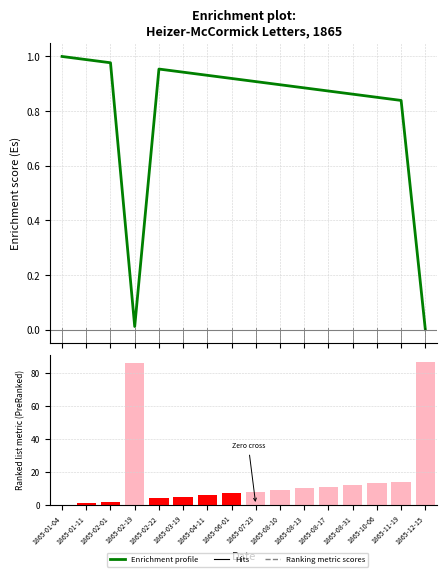

Reading right to left, extract all data points from this chart.

1865-12-15=0.0	1865-11-19=0.8	1865-10-06=0.9	1865-08-31=0.9	1865-08-17=0.9	1865-08-13=0.9	1865-08-10=0.9	1865-07-23=0.9	1865-06-01=0.9	1865-04-11=0.9	1865-03-19=0.9	1865-02-22=1.0	1865-02-19=0.0	1865-02-01=1.0	1865-01-11=1.0	1865-01-04=1.0